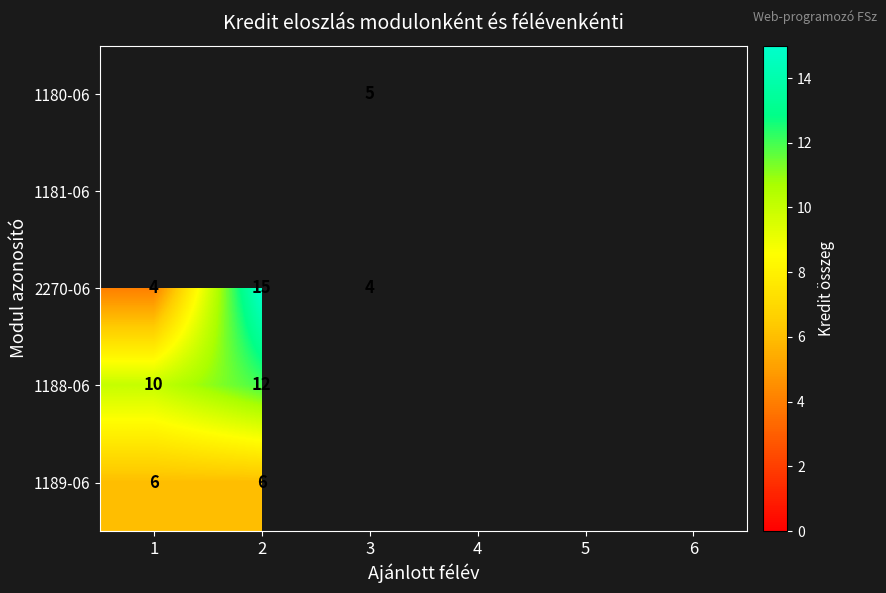

True or false: 1180-06 has a value of 5 at 3.

True